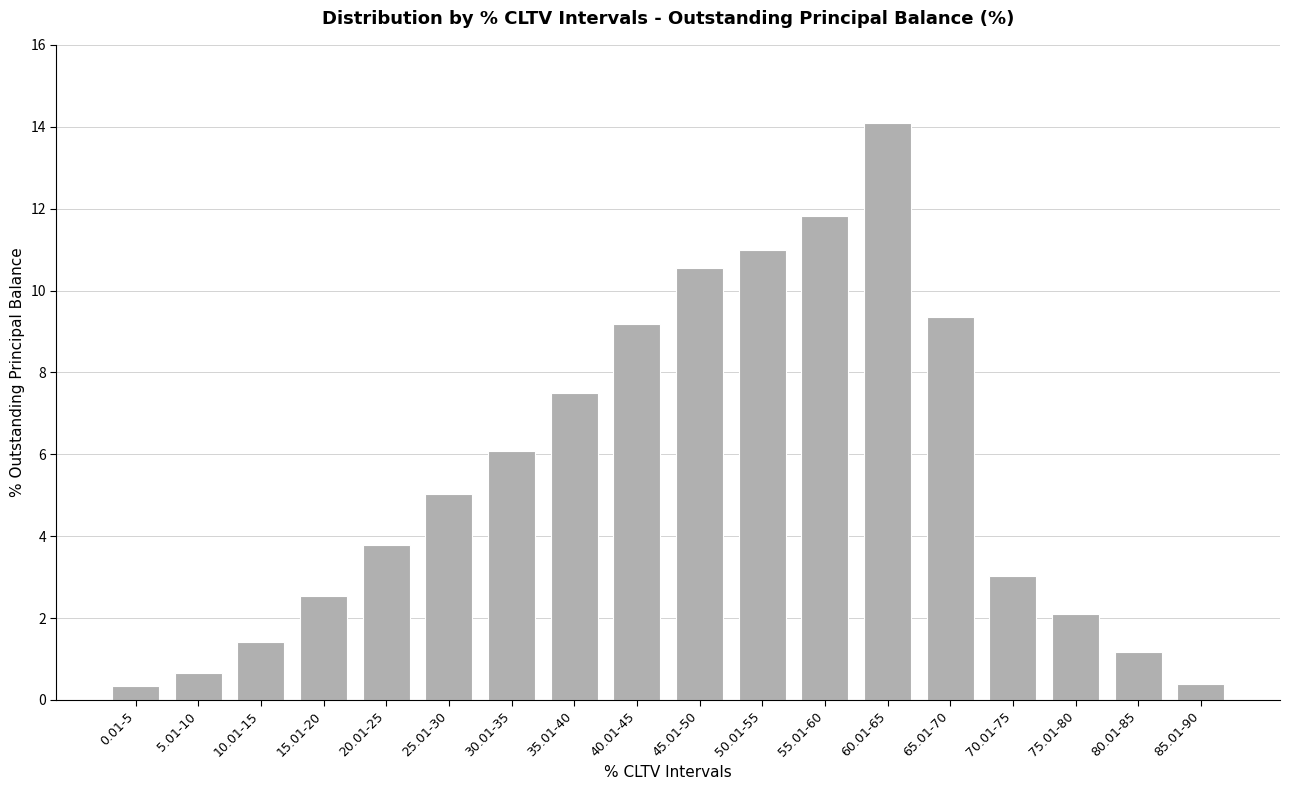

Read the value at 55.01-60.

11.8